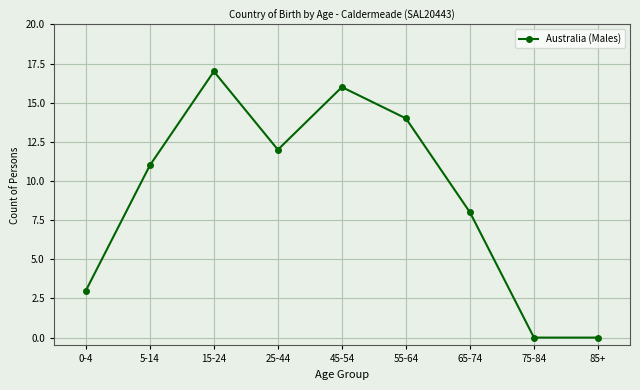

How many interior local peaks (higher than both neighbors) does the data have?

2